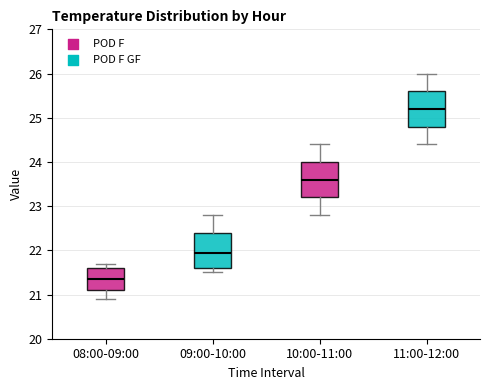

Which box's median line is the lowest?

08:00-09:00